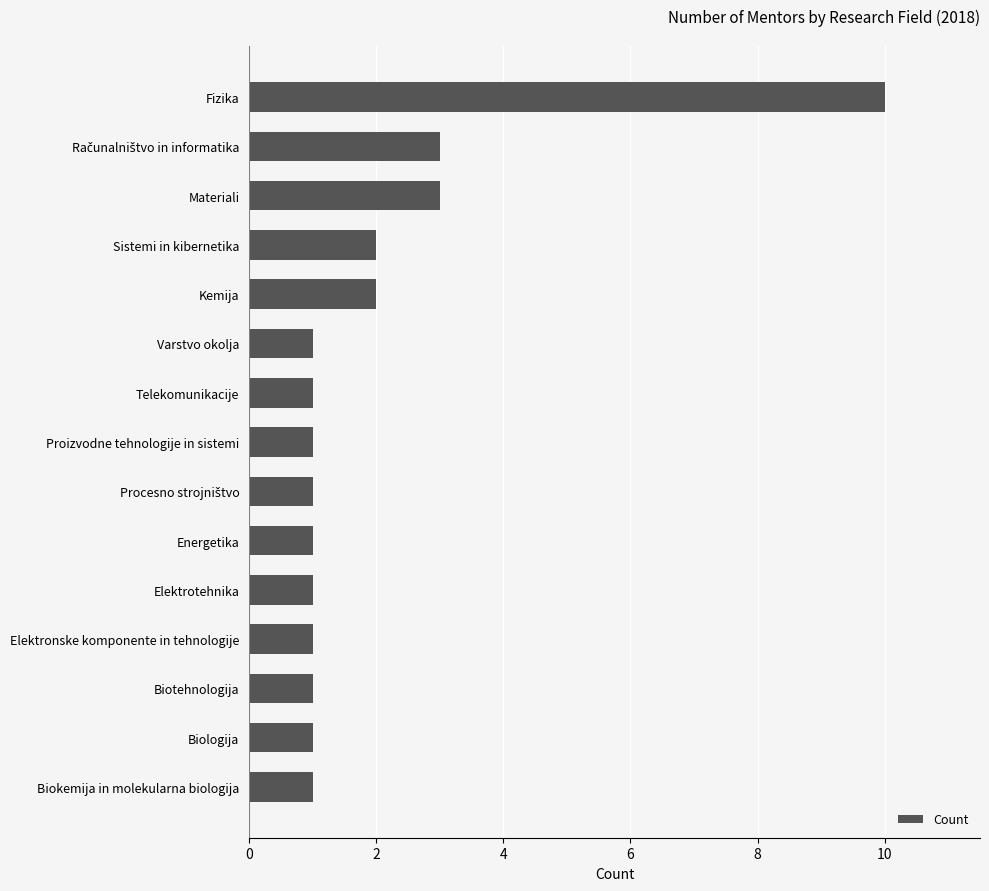

What is the sum of all values?

30